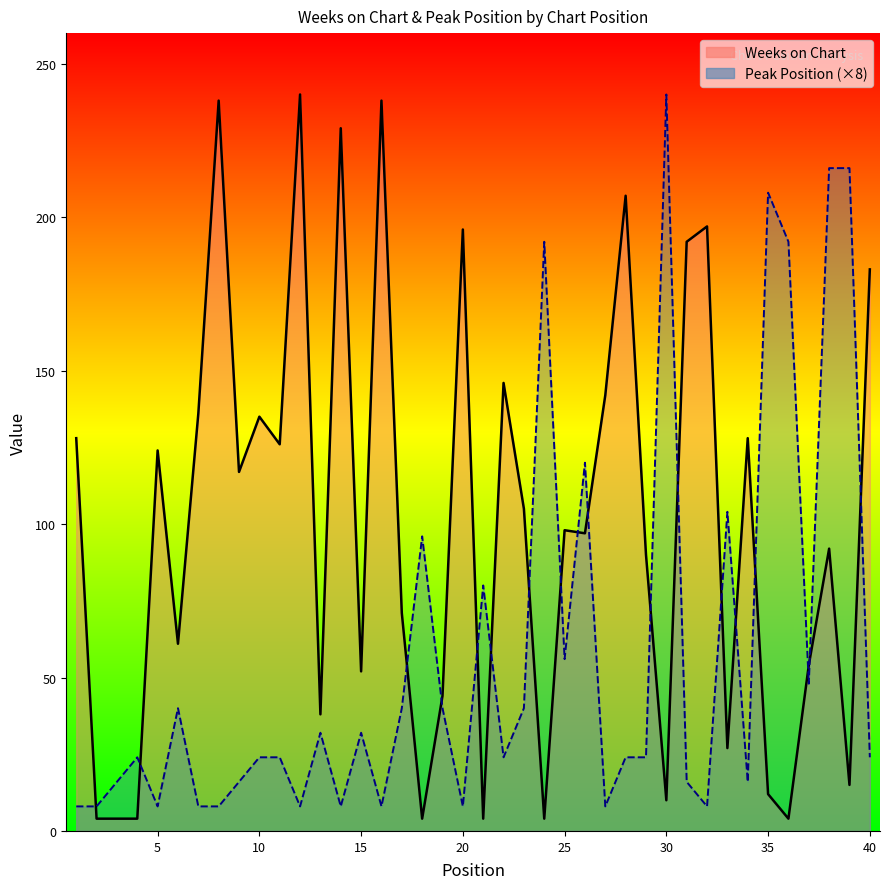

Which series changed the most between 3 and 25?

Weeks on Chart